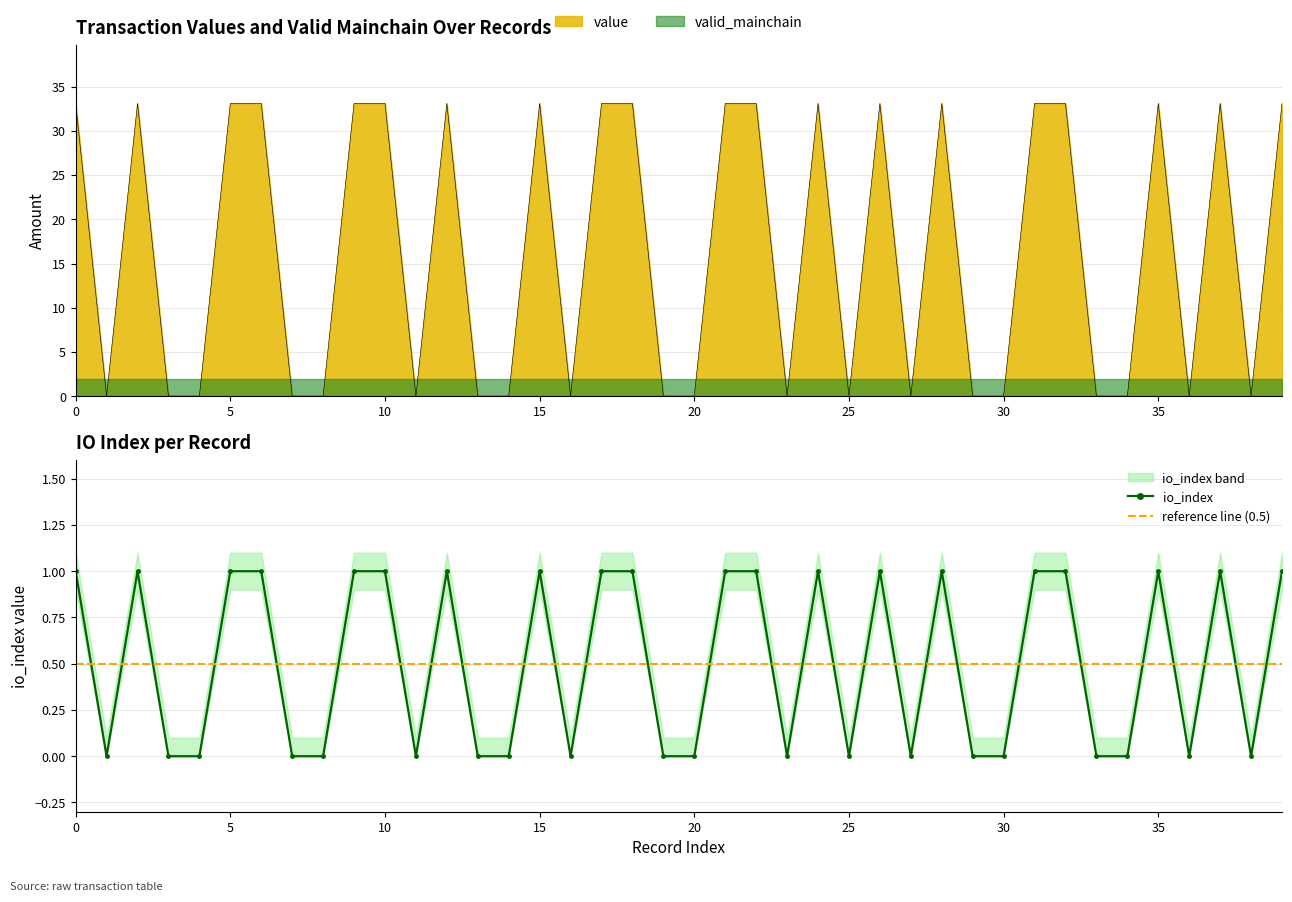

In value, how many points are lower than both neighbors (excluding endpoints)?

8